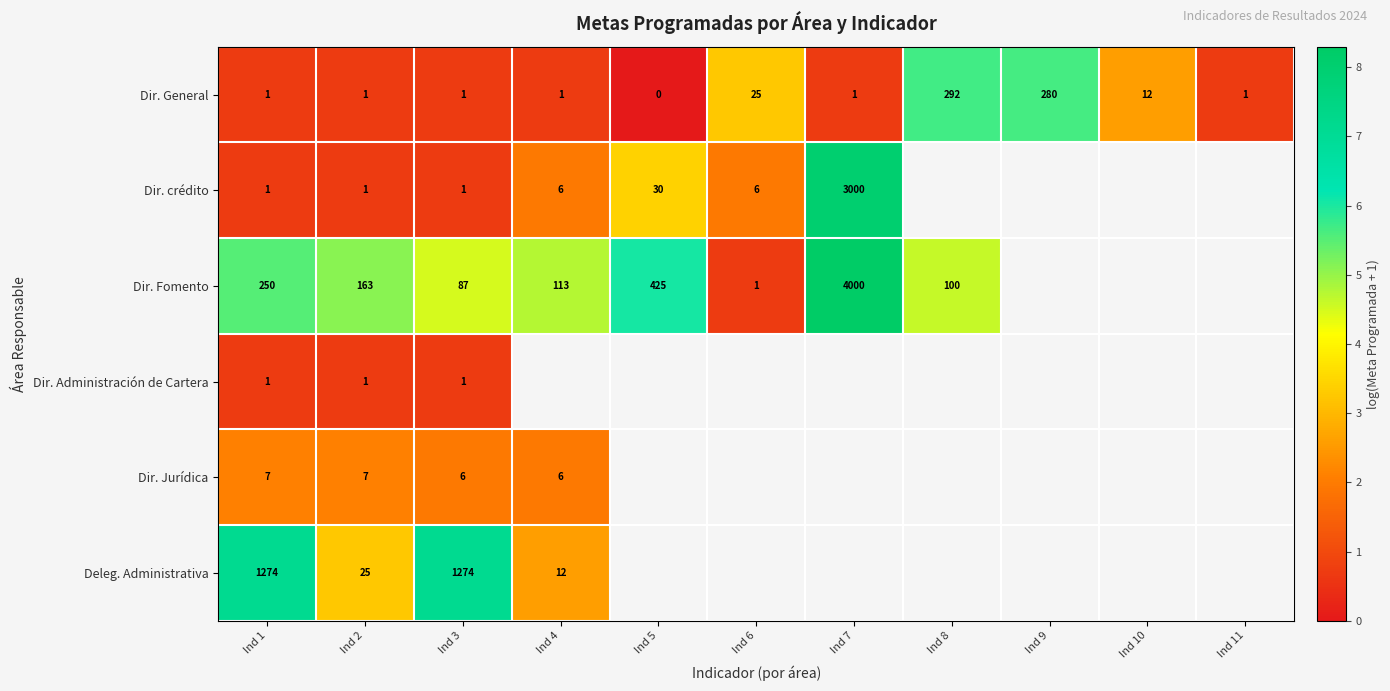

Is the value of Dir. General at Ind 8 greater than the value of Deleg. Administrativa at Ind 4?

Yes